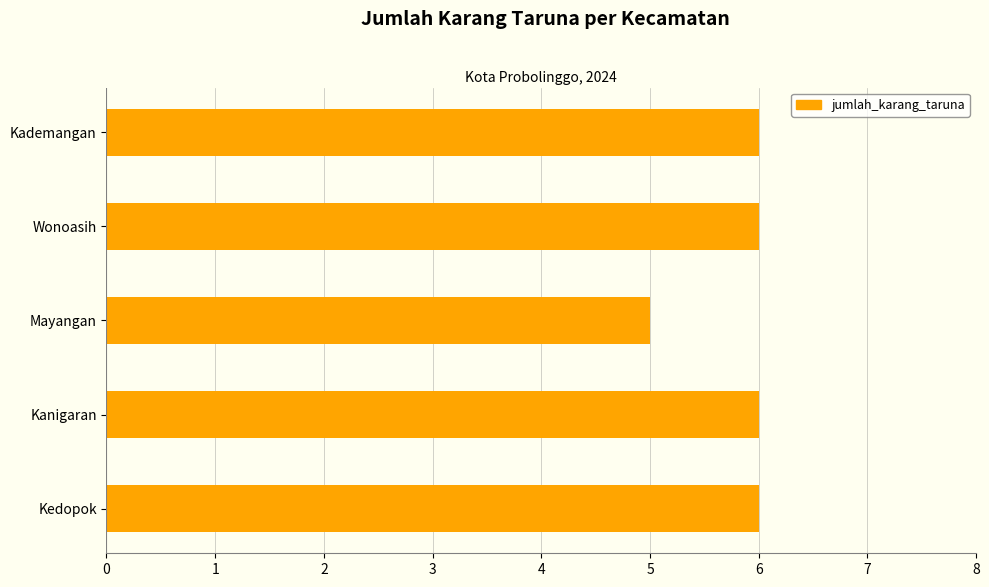

Approximately how many times larger is the value at Kanigaran compared to Mayangan?

1.2